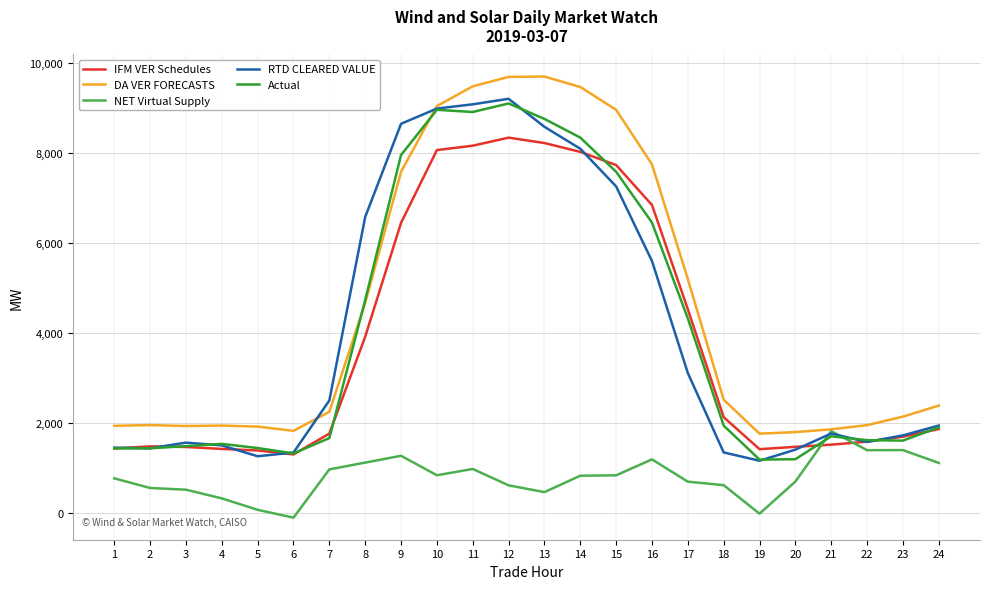

Is it true that NET Virtual Supply equals 982.2 at 11?

True